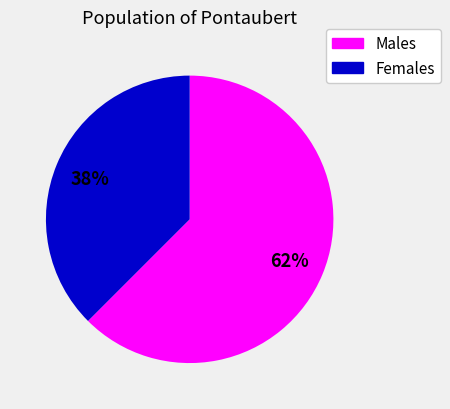

Is there any slice that represents more than half of the pie?

Yes